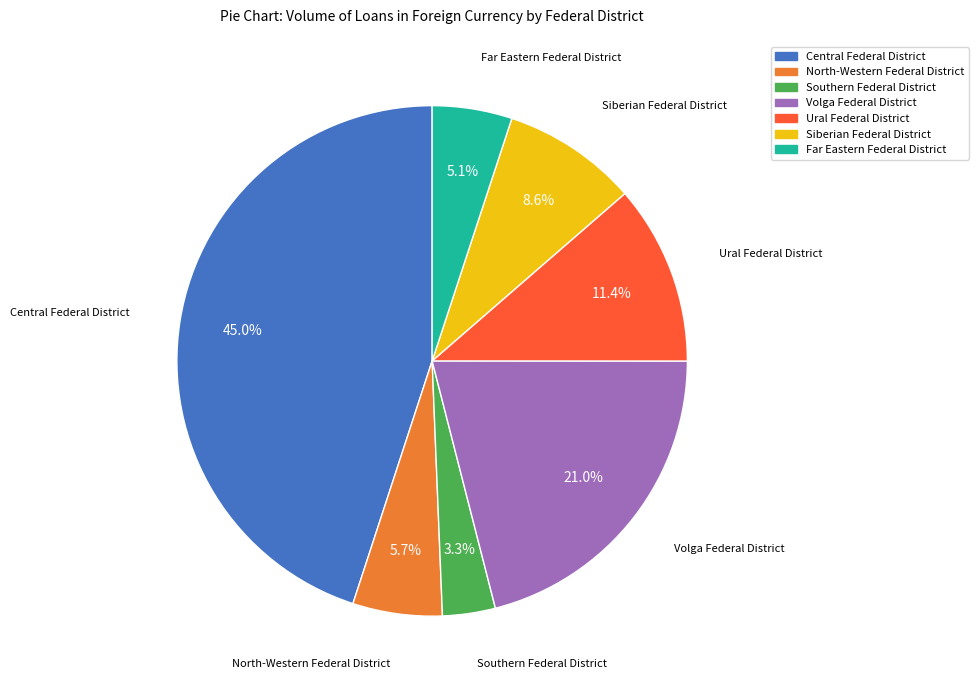

Which category has the smallest portion of the pie?

Southern Federal District